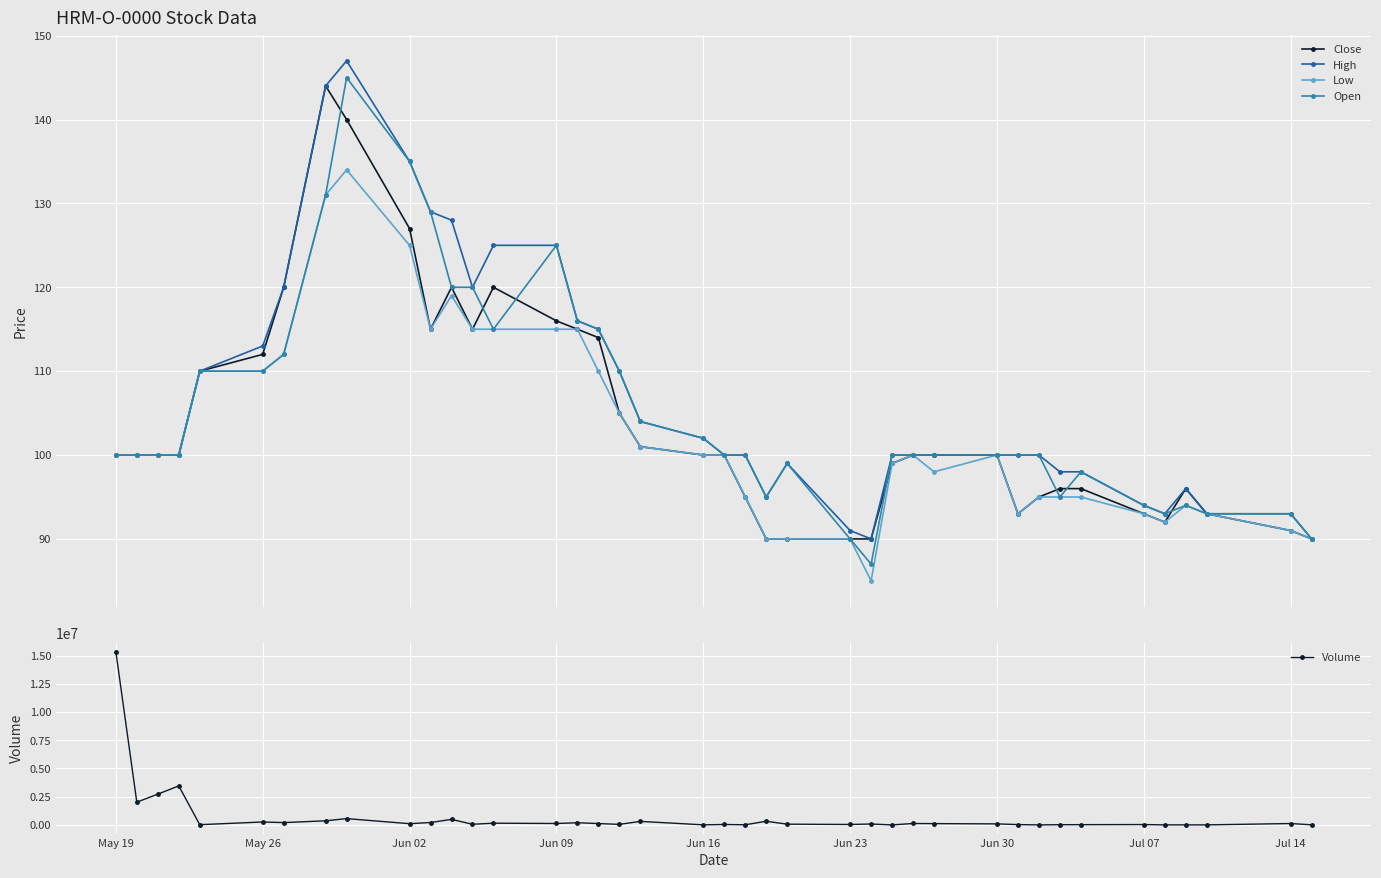

The value of Open at May 19 is 100. True or false?

True